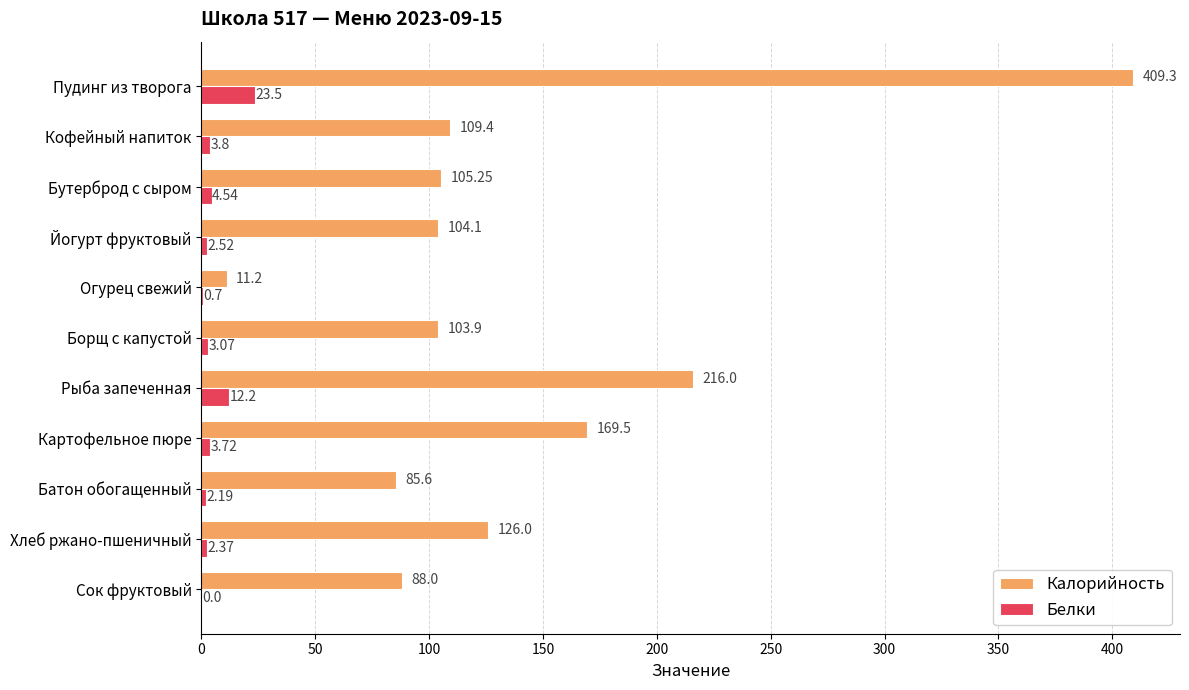

Where is Белки nearest to the value 11?

Рыба запеченная